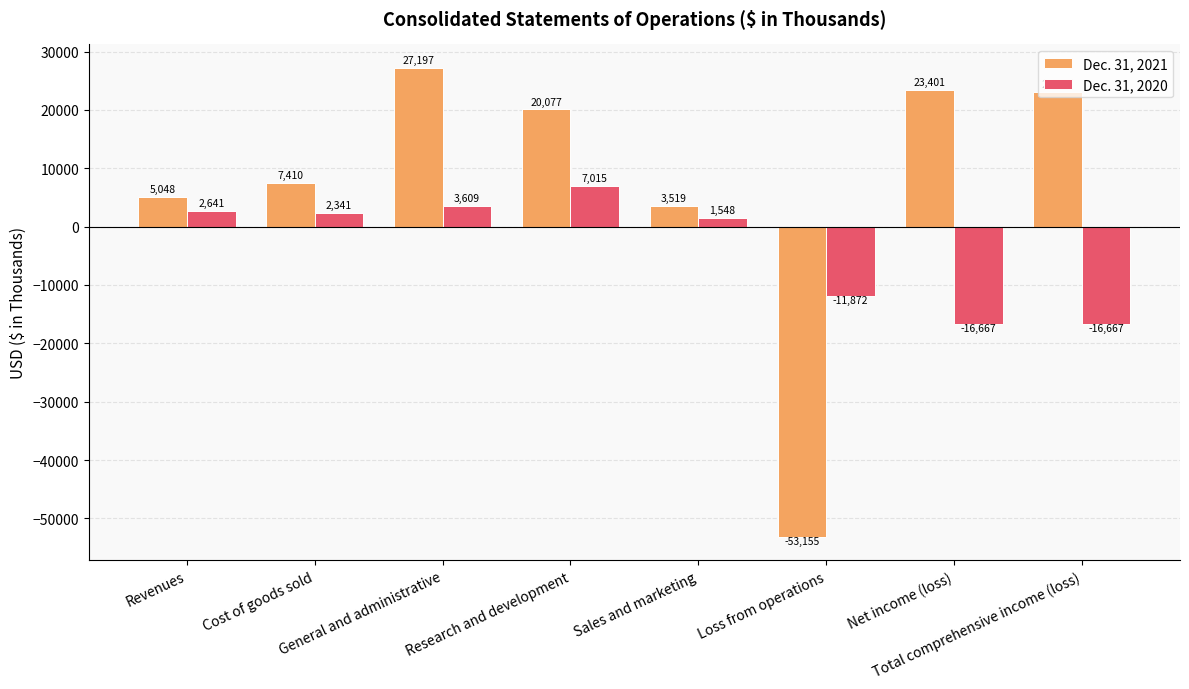

What is the highest value of the Dec. 31, 2021 series?

27197